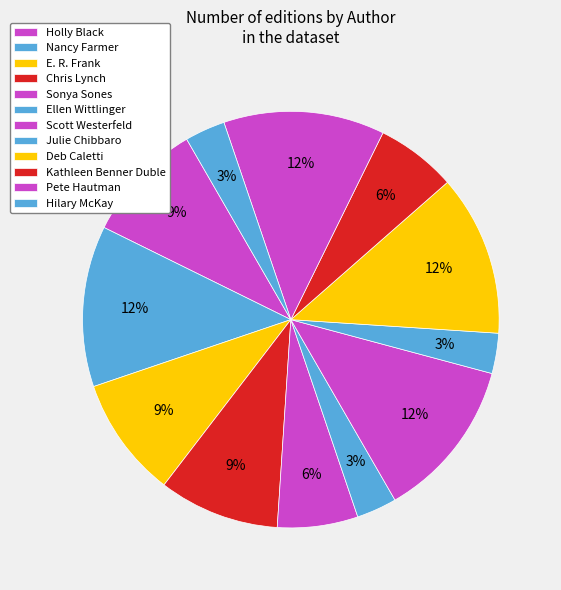

Count the number of slices in the pie.

12